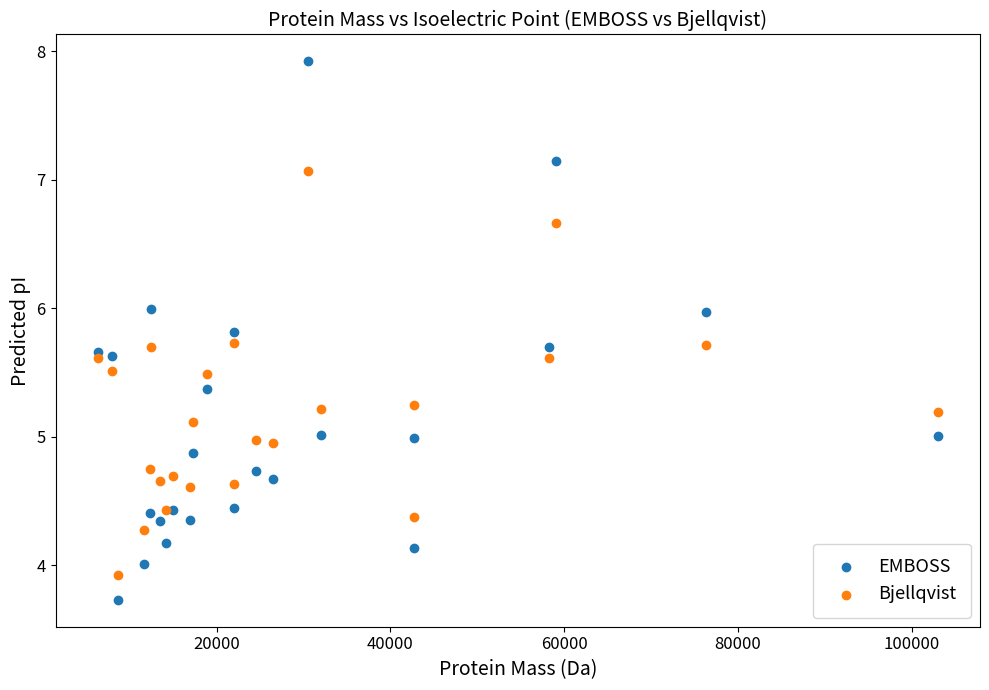

Which series has the widest spread of Y values?

EMBOSS